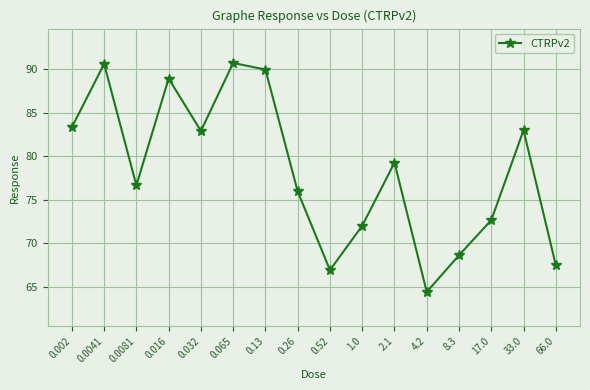

What is the label of the 15th point from the left?

33.0